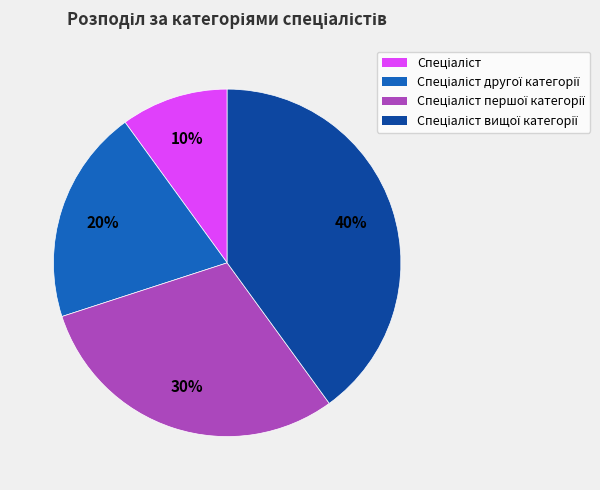

To the nearest percent, what is the difference between the largest and smallest slice percentages?

30%